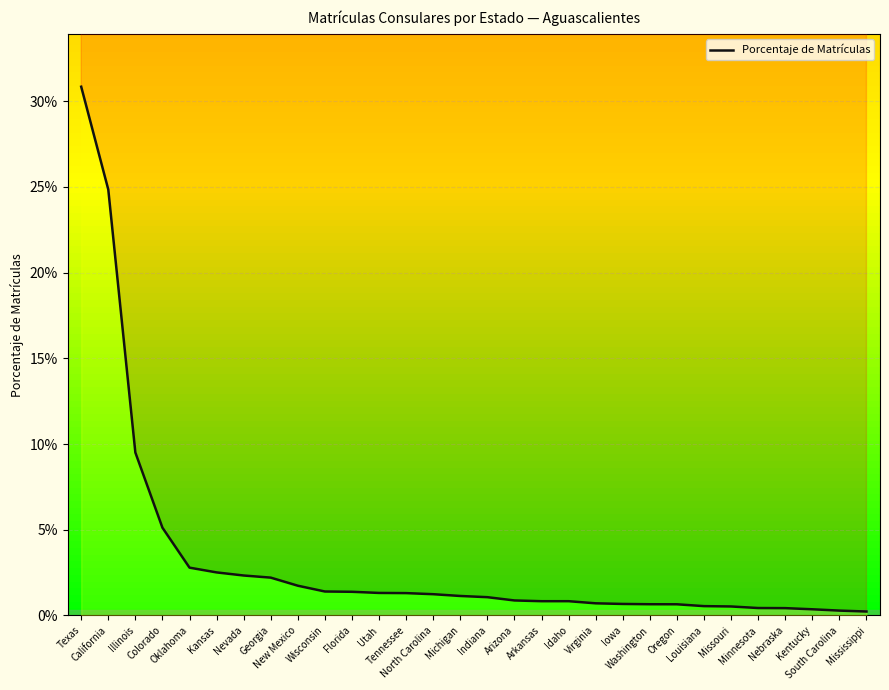

Is it true that the value at South Carolina is 0.0?

True